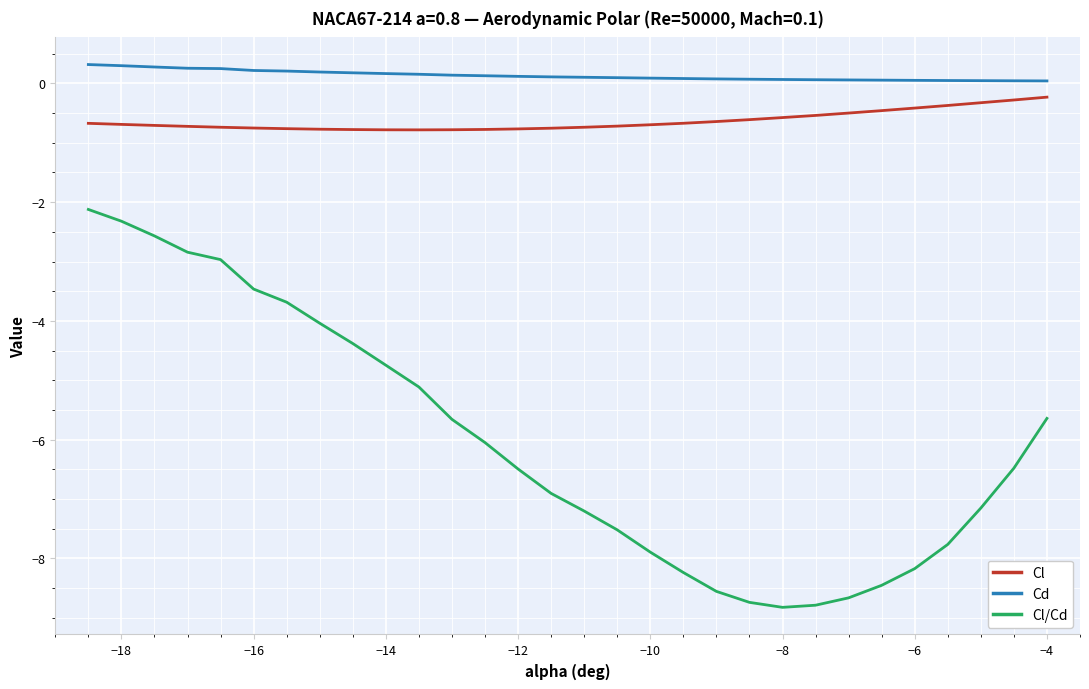

Does the chart display data point markers on the line(s)?

No